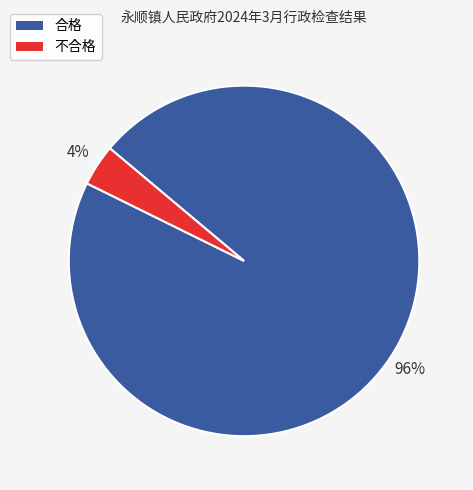

Which has a higher value, 合格 or 不合格?

合格